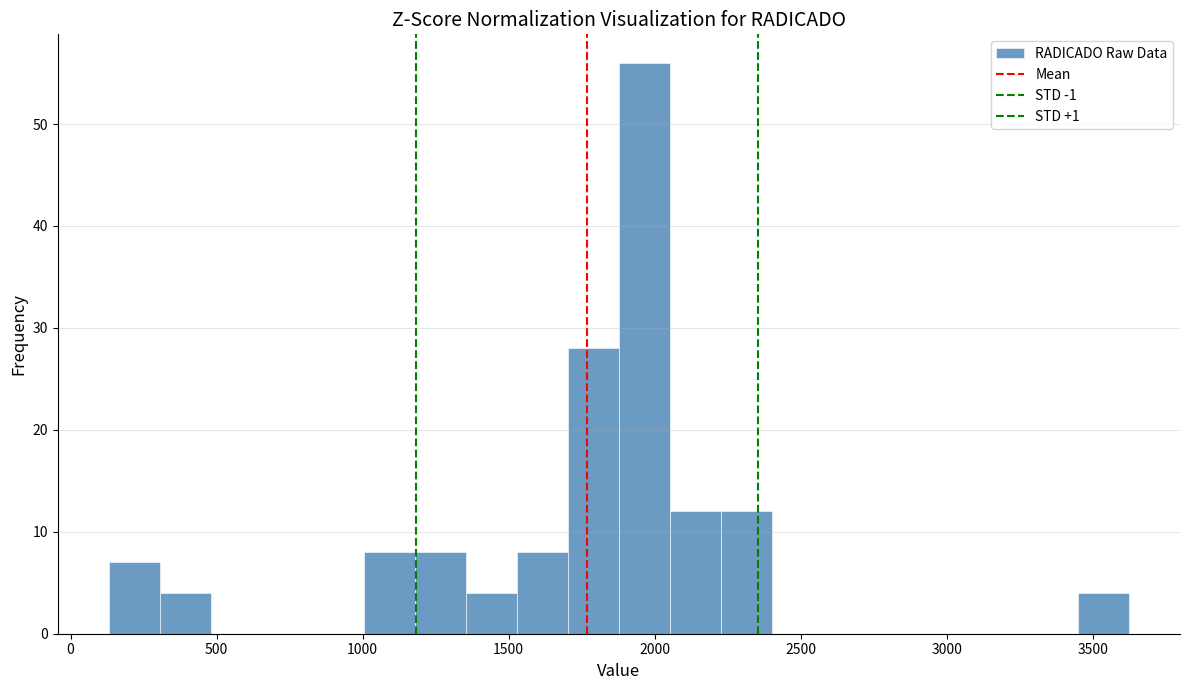

Read against the x-axis, roughly where is the centre of the tallest bar?

1950